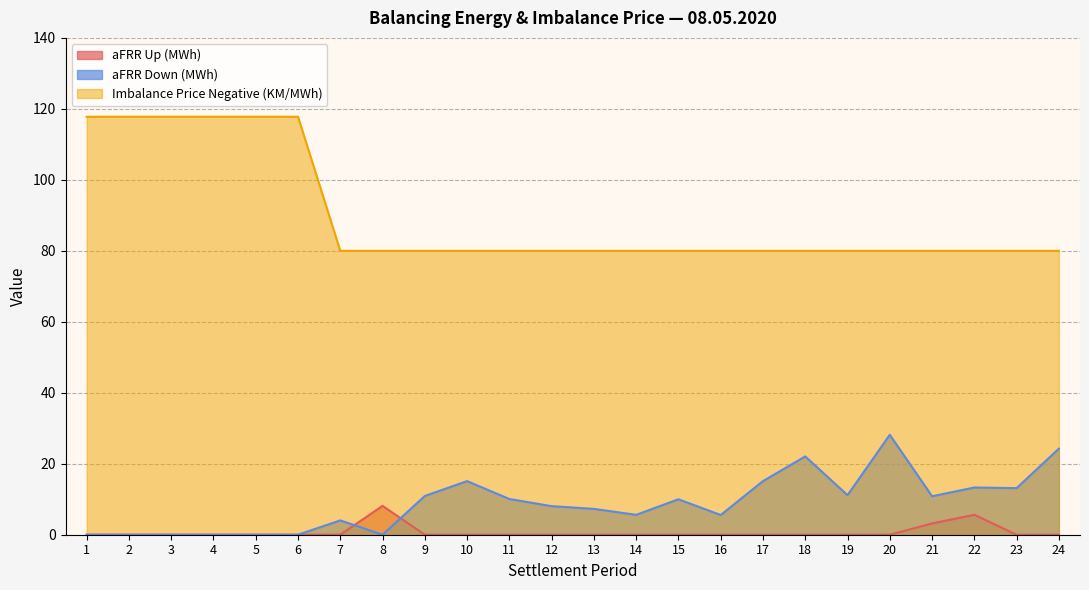

Which series changed the most between 21 and 22?

aFRR Down (MWh)